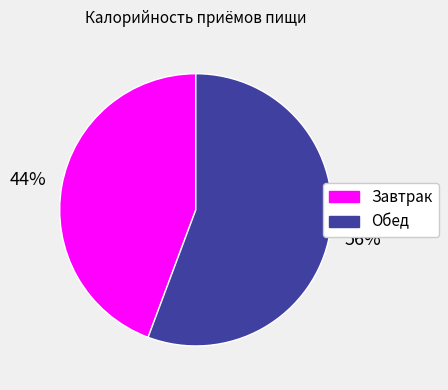

Combined, do Обед and Завтрак account for over 50%?

Yes